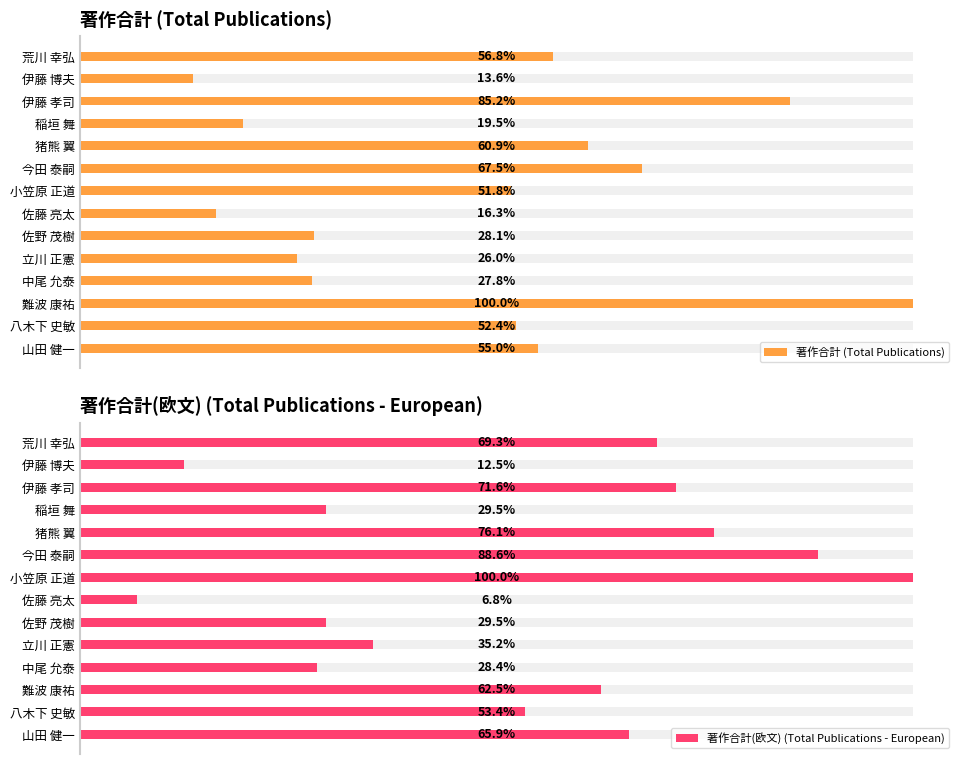

Is the value of 著作合計 (Total Publications) at 小笠原 正道 greater than the value of 著作合計(欧文) (Total Publications - European) at 佐野 茂樹?

Yes